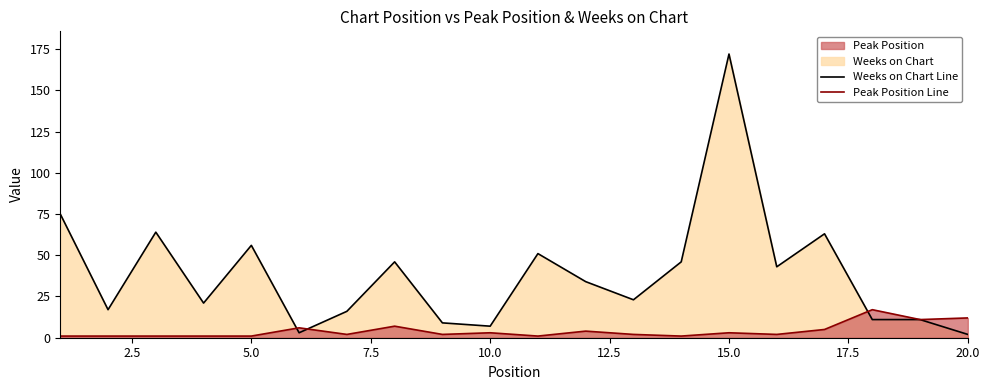

What is the difference between the maximum and minimum values in the Peak Position Line series?

16